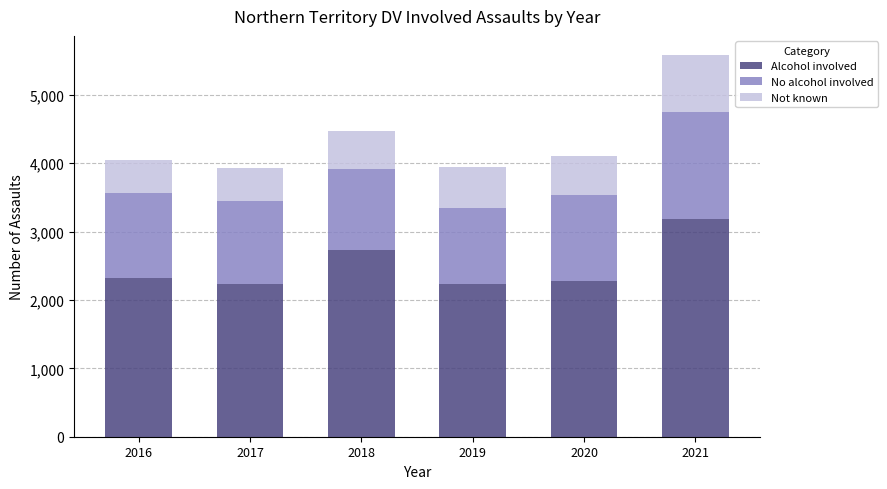

The value of Alcohol involved at 2020 is 2280. True or false?

True